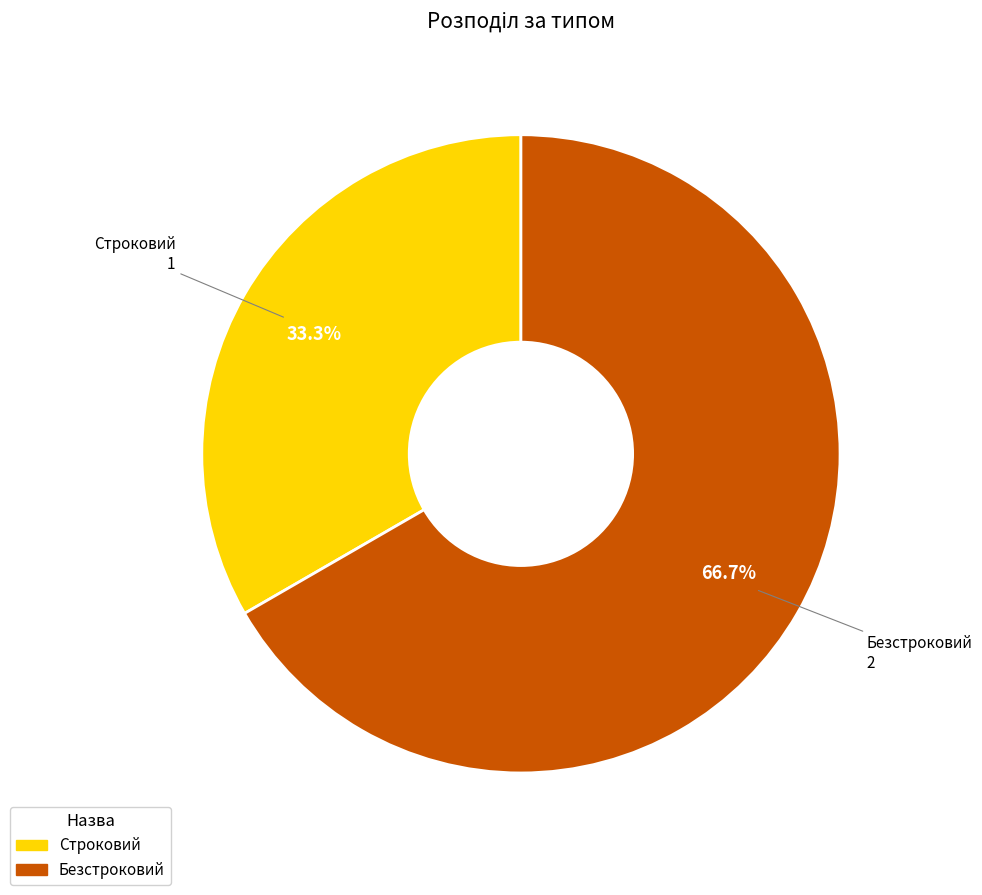

To the nearest percent, what percentage of the pie is Безстроковий?

67%